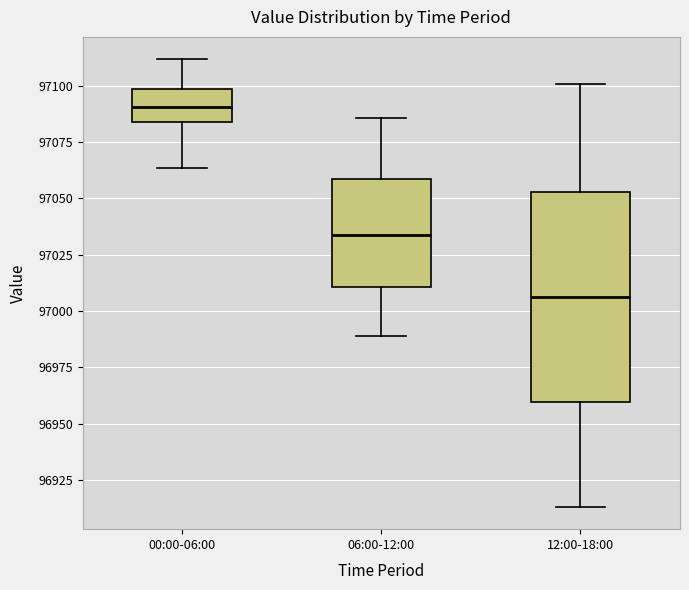

Comparing the boxes themselves (not the whiskers), which one is the tallest?

12:00-18:00